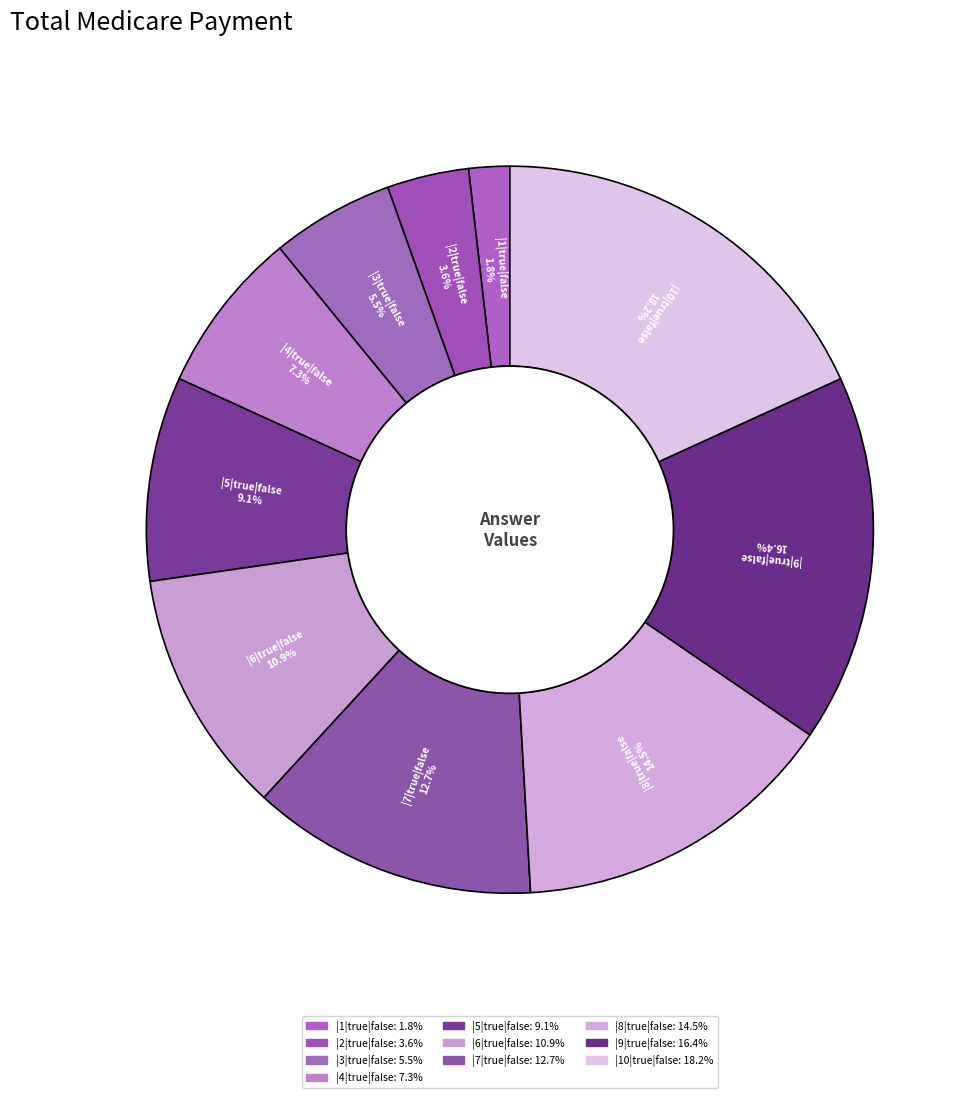

Rank the categories by value from lowest to highest.

|1|true|false, |2|true|false, |3|true|false, |4|true|false, |5|true|false, |6|true|false, |7|true|false, |8|true|false, |9|true|false, |10|true|false